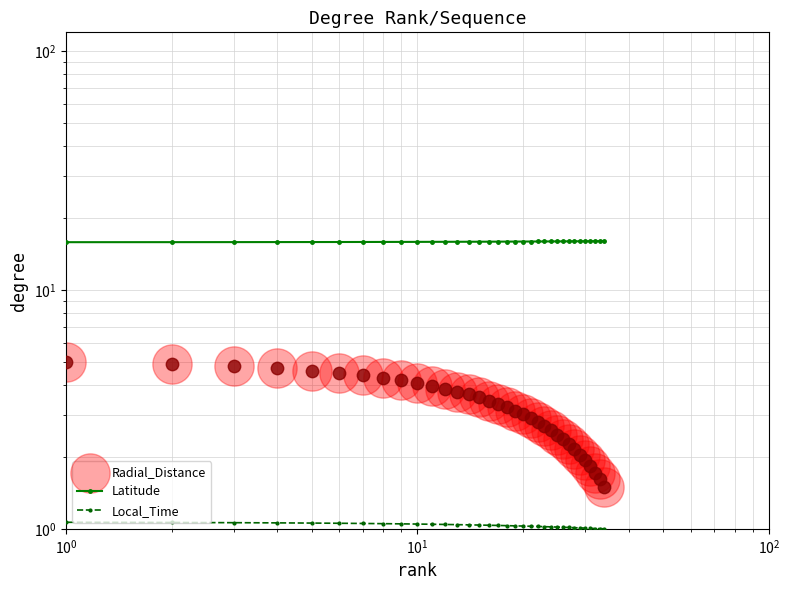

Which series has the largest total across all categories?

Latitude